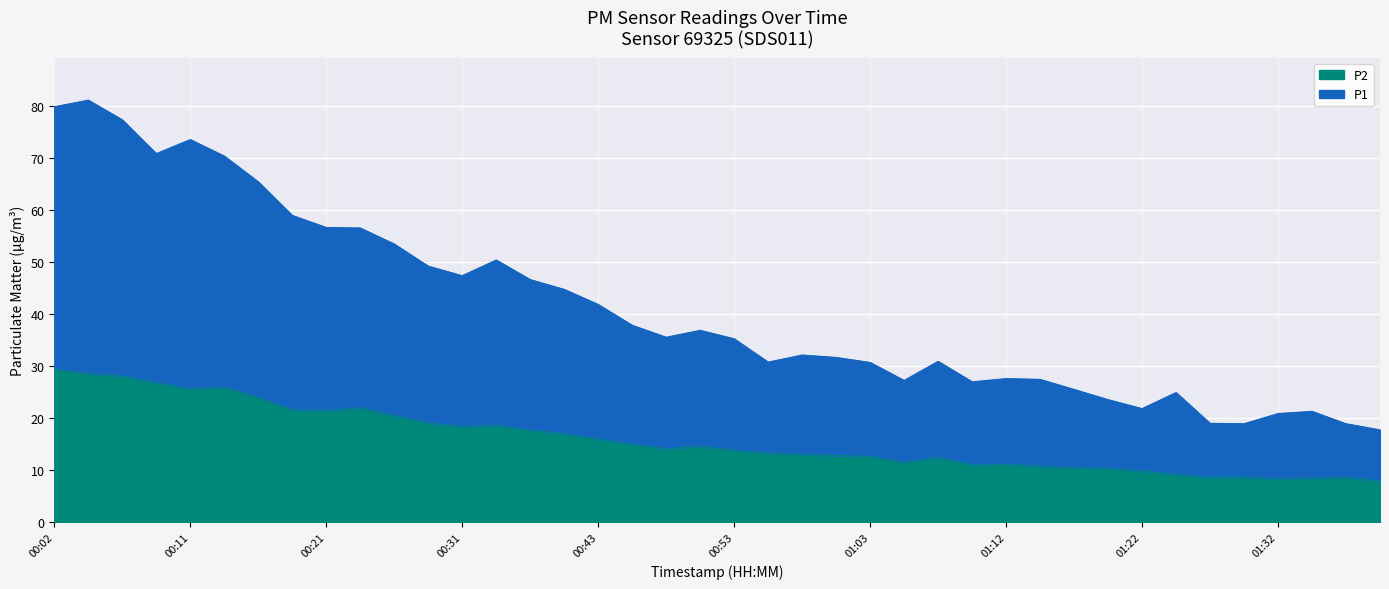

True or false: P1 has more than 1 interior local peaks.

True